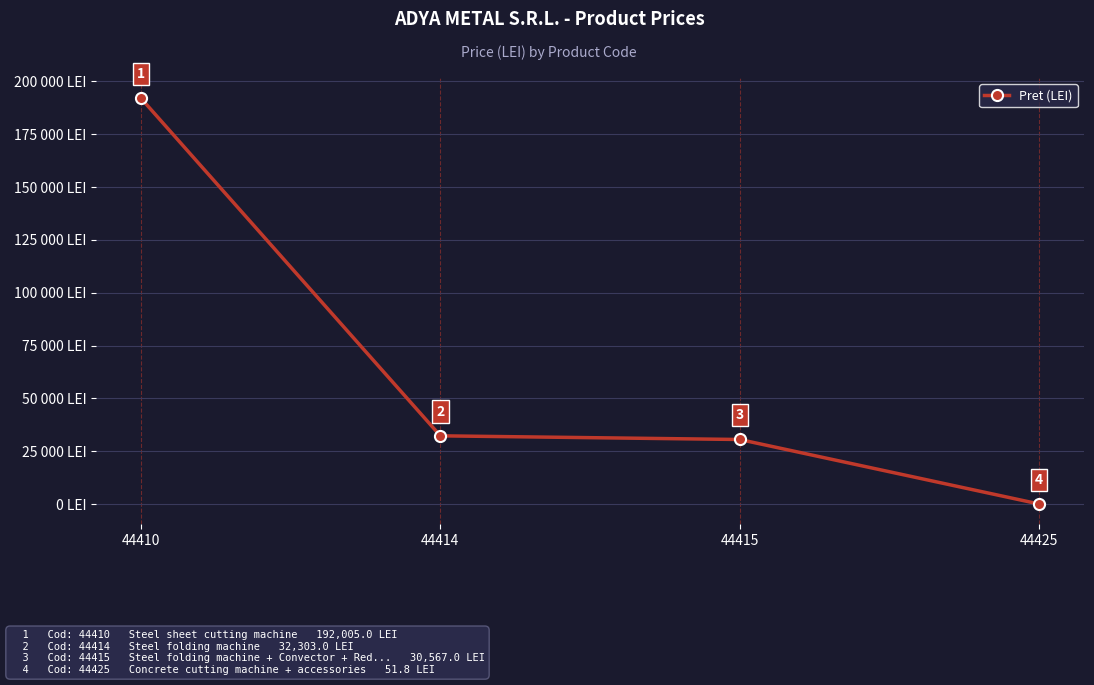

What is the value of the 3rd point from the left?

30567.0